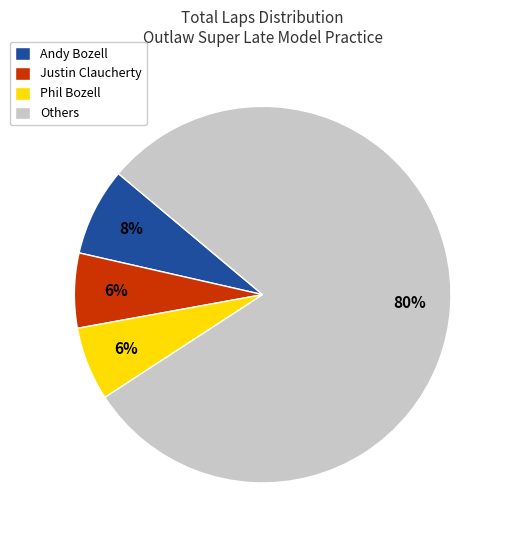

Combined, do Others and Andy Bozell account for over 50%?

Yes